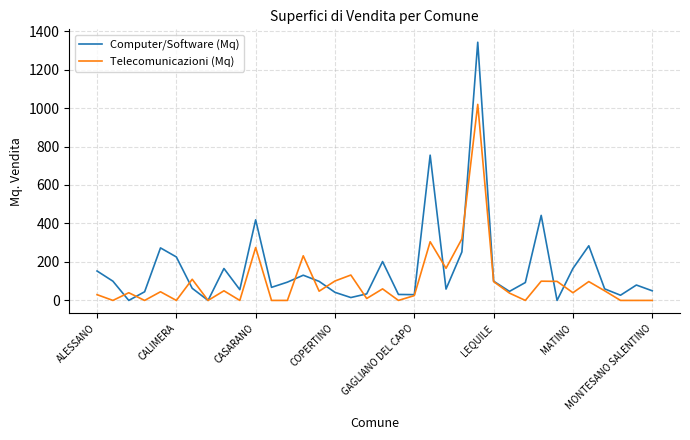

Which series has the largest range (max minus min)?

Computer/Software (Mq)